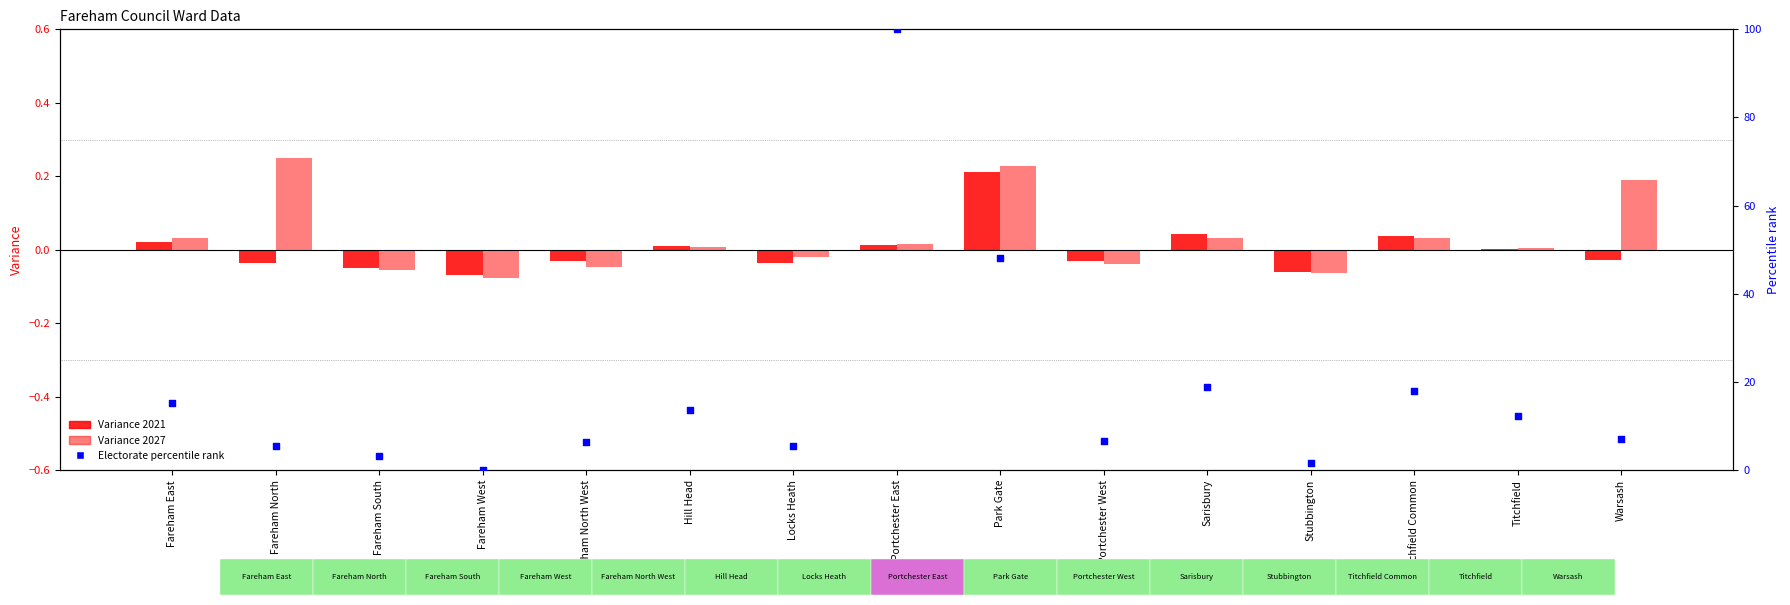

Which series reaches the maximum Y coordinate?

Electorate percentile rank